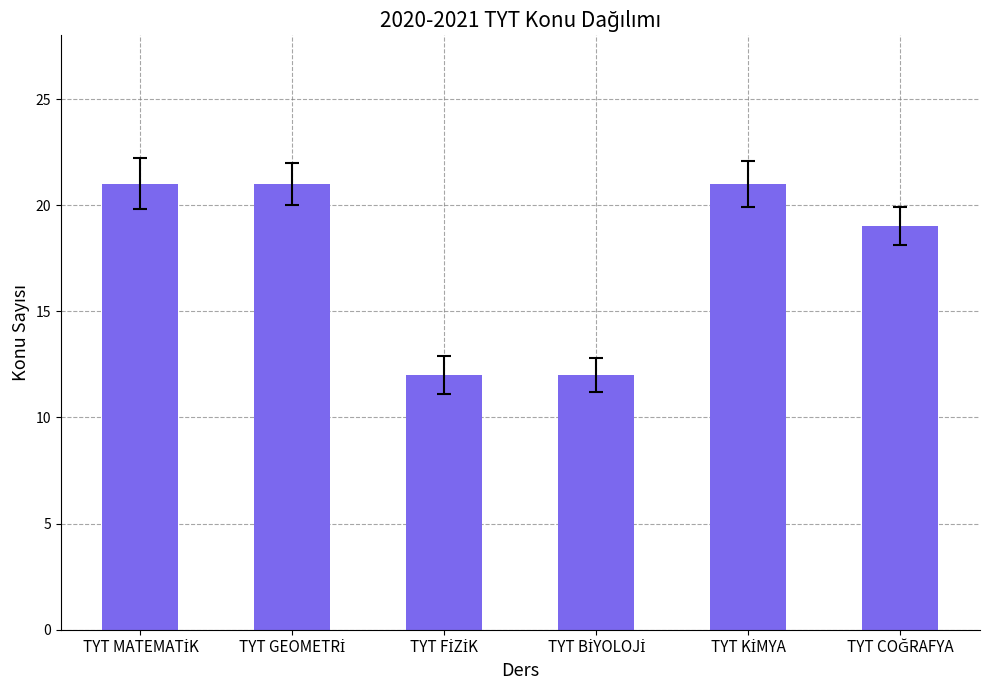

Reading right to left, list all the values displayed in this chart.

19	21	12	12	21	21